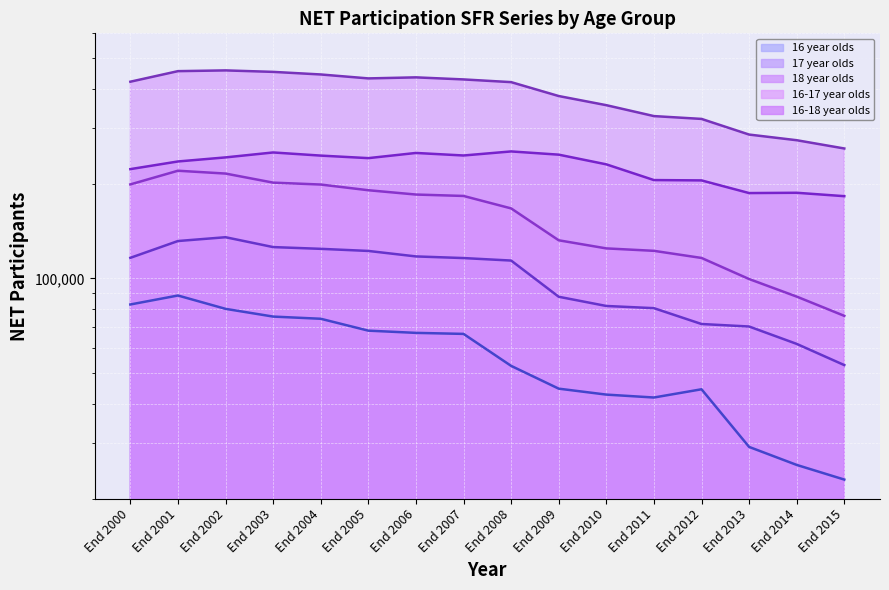

How many lines are shown in the chart?

5